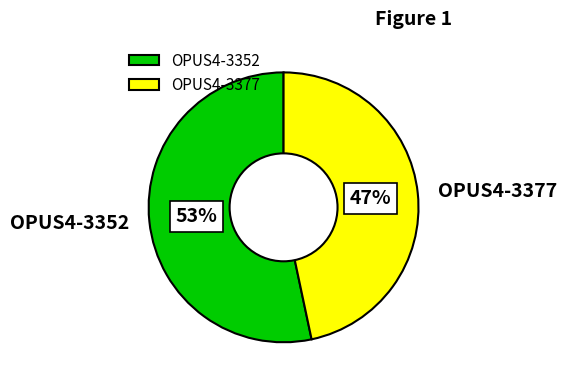

How many segments does this pie chart have?

2